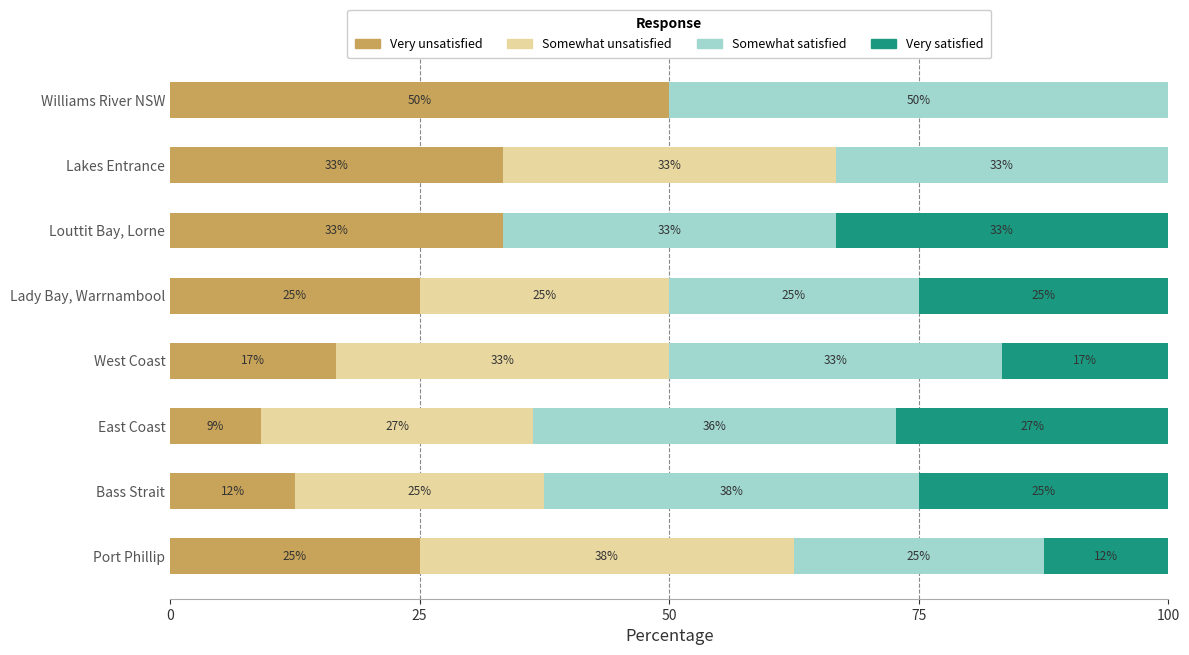

What is the sum of all Somewhat unsatisfied values?

181.4